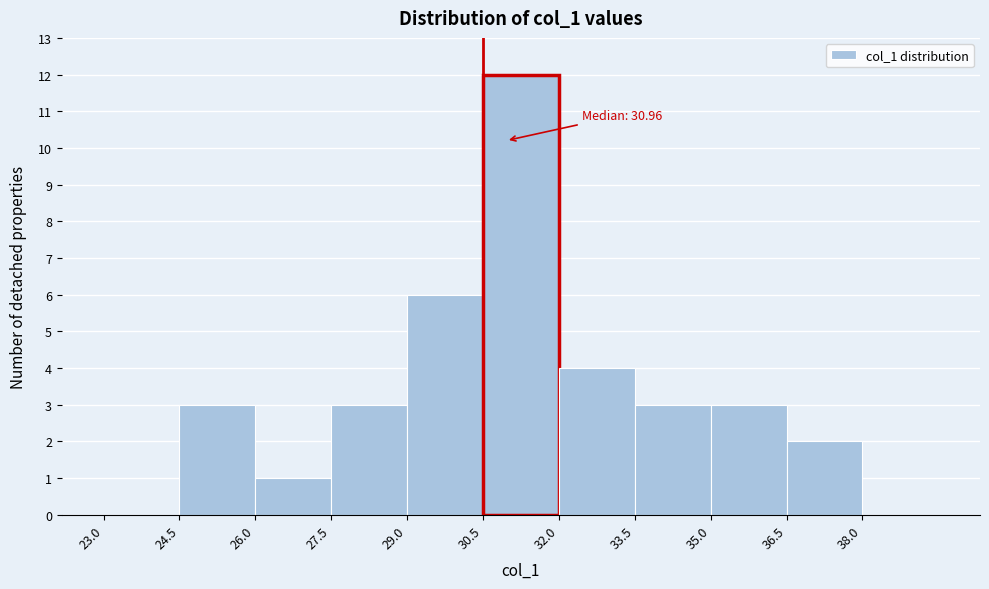

Over which range of the x-axis is the bar tallest?

30.5 to 32.0